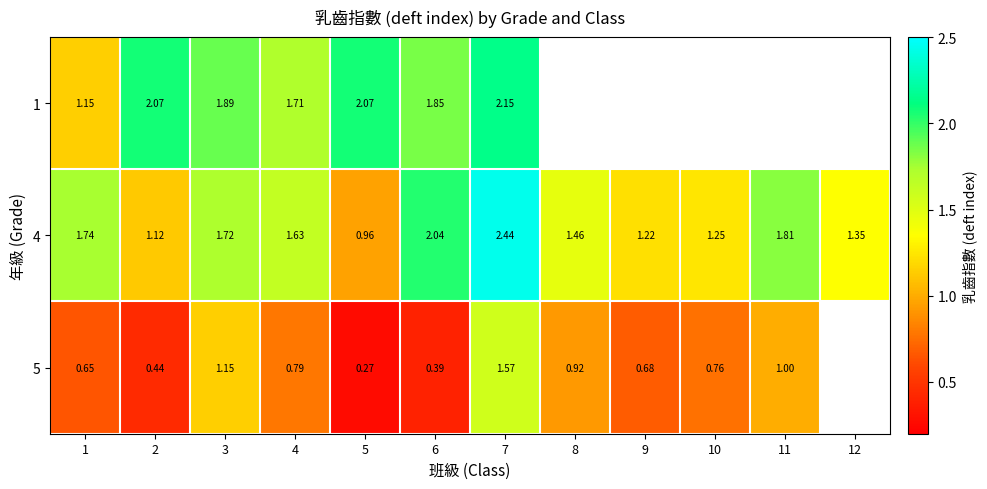

How many values in the 4 series exceed 1?

11